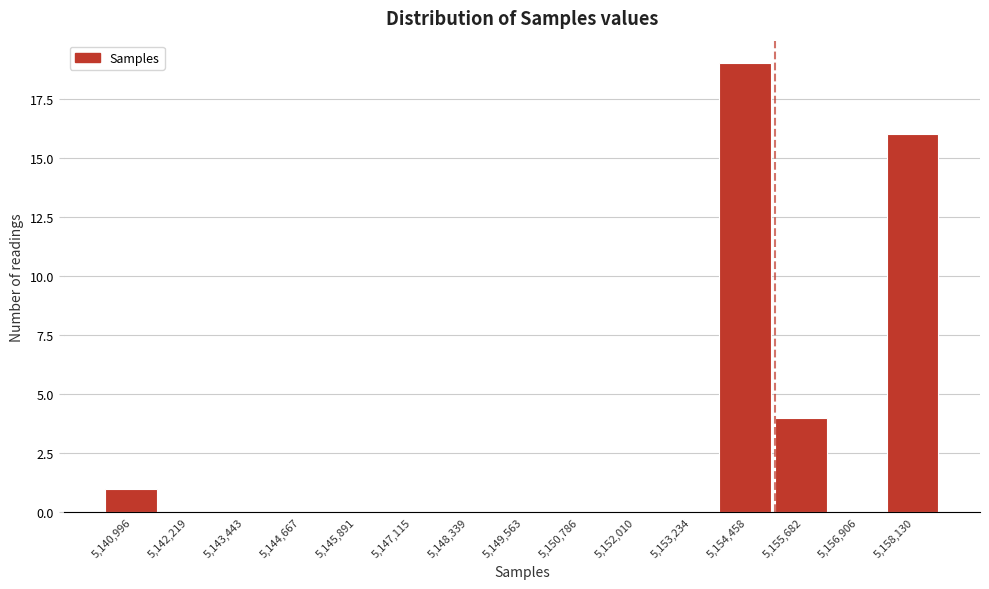

Reading left to right, transcribe all the data shown in this chart.

5,140,996=1	5,142,219=0	5,143,443=0	5,144,667=0	5,145,891=0	5,147,115=0	5,148,339=0	5,149,563=0	5,150,786=0	5,152,010=0	5,153,234=0	5,154,458=19	5,155,682=4	5,156,906=0	5,158,130=16